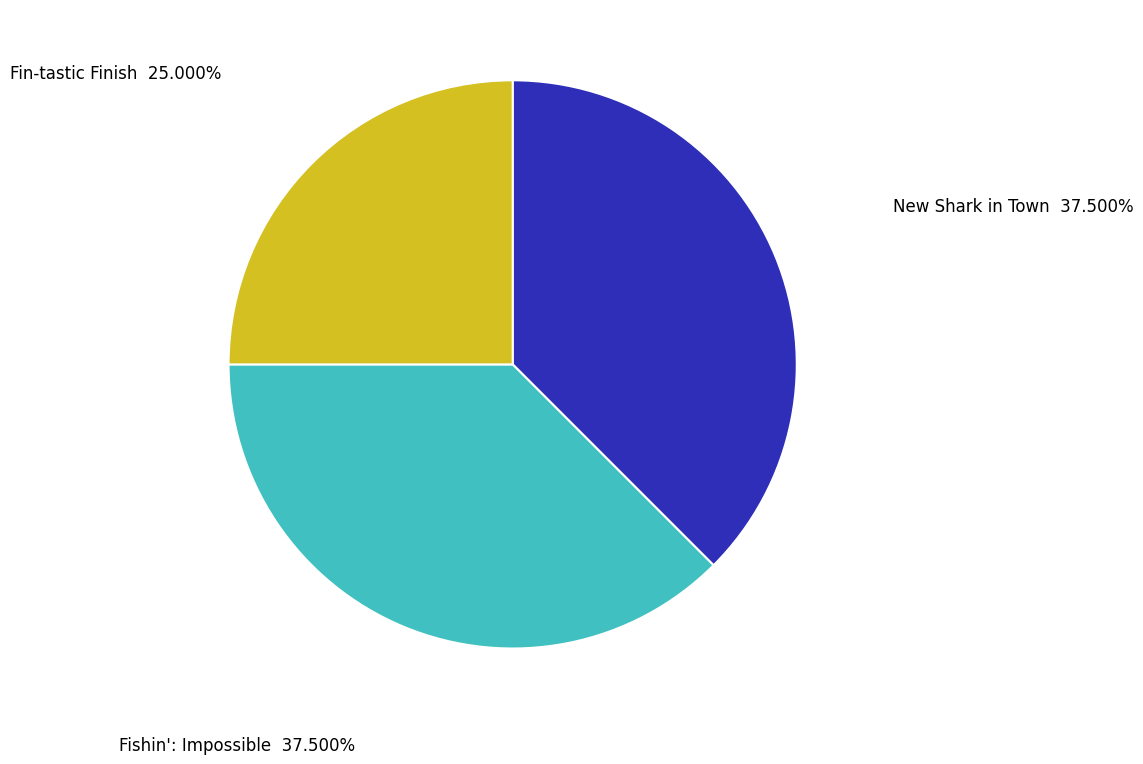

What is the smallest slice in the pie chart?

Fin-tastic Finish